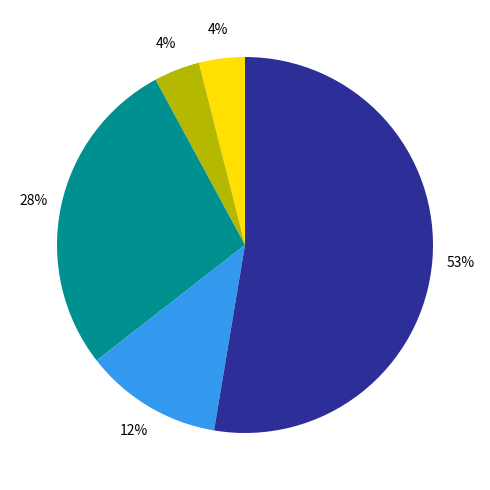

To the nearest percent, what is the difference between the largest and smallest slice percentages?

49%